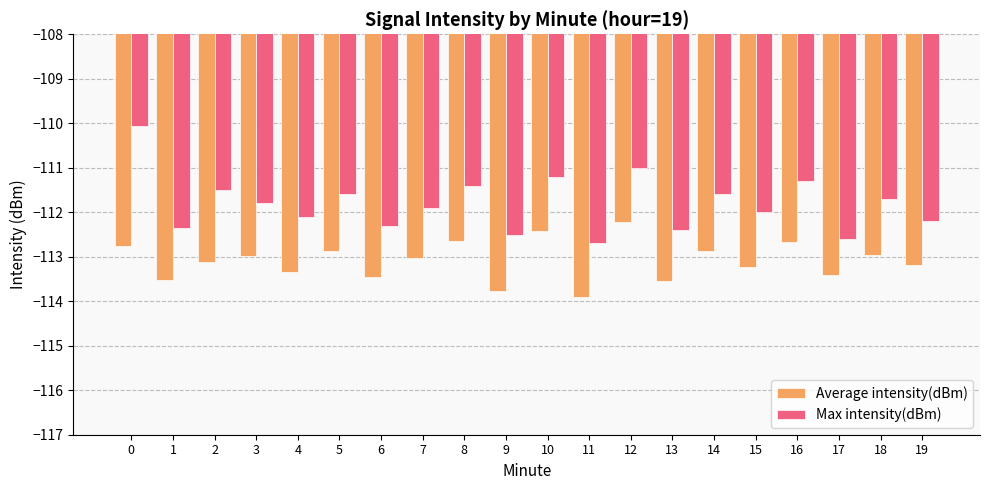

What is the total value across all series at 4?

-225.4